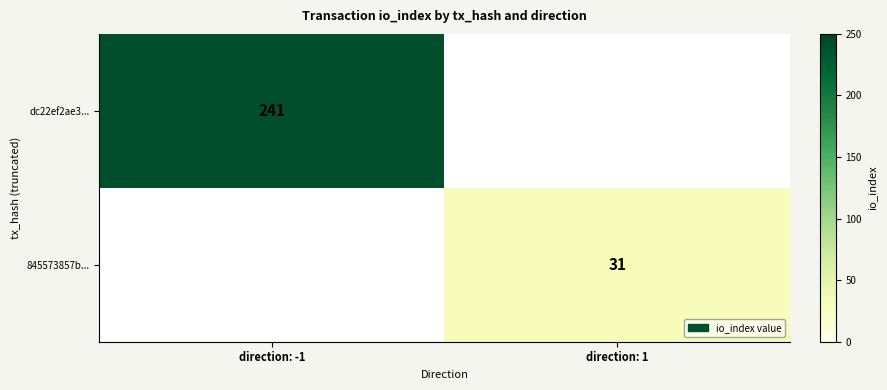

True or false: 845573857b... has a value of 31 at direction: 1.

True